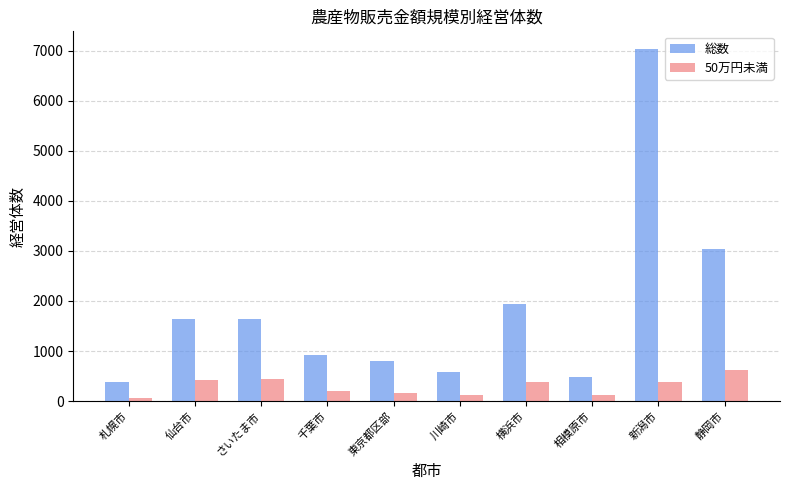

Which series has the largest total across all categories?

総数